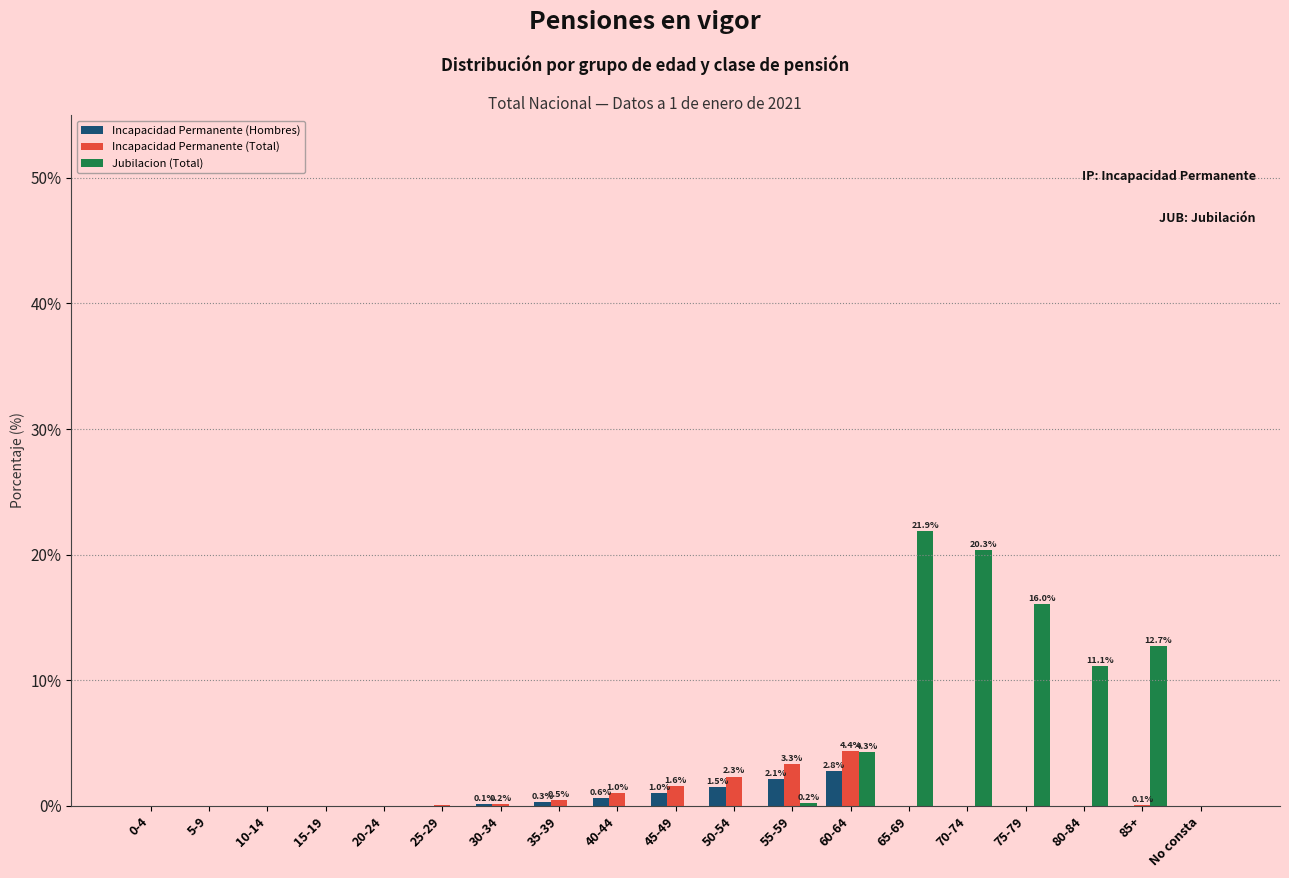

Which series has the largest total across all categories?

Jubilacion (Total)